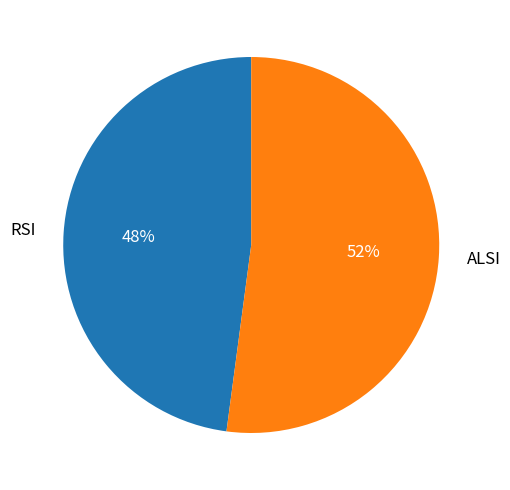

To the nearest percent, what percentage of the pie is ALSI?

52%